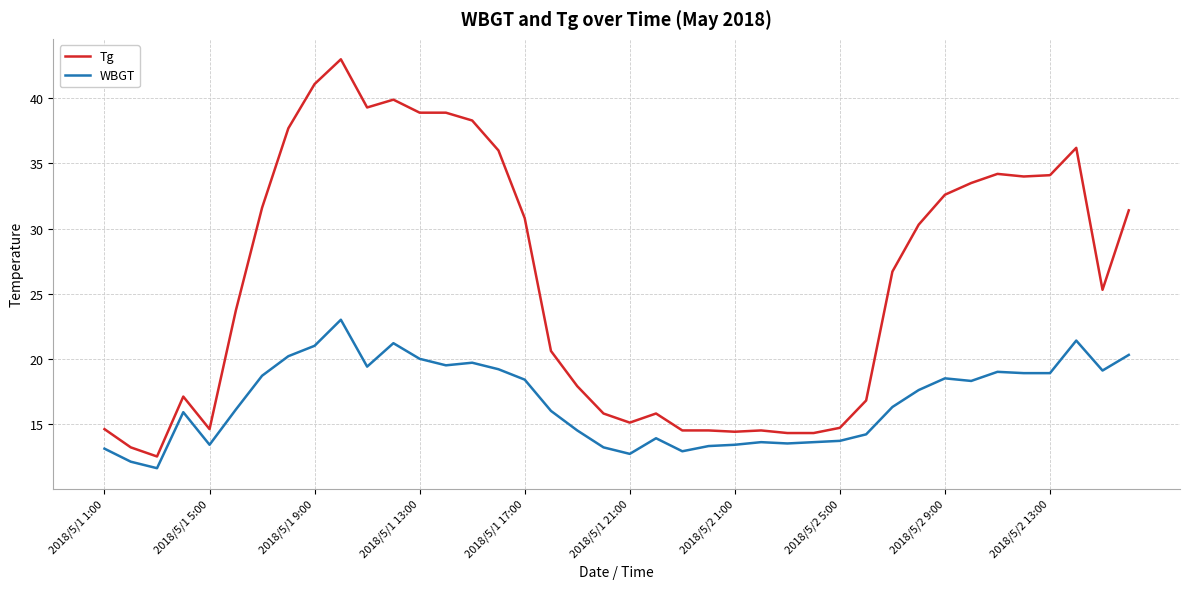

How many distinct data groups are displayed?

2